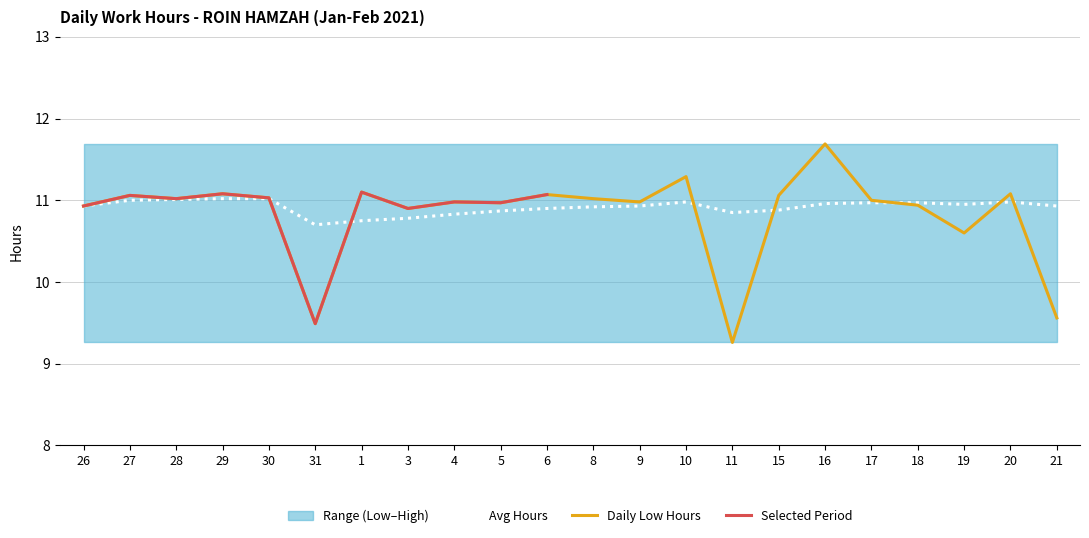

Is it true that Low Hours equals 11.0 at 8?

True